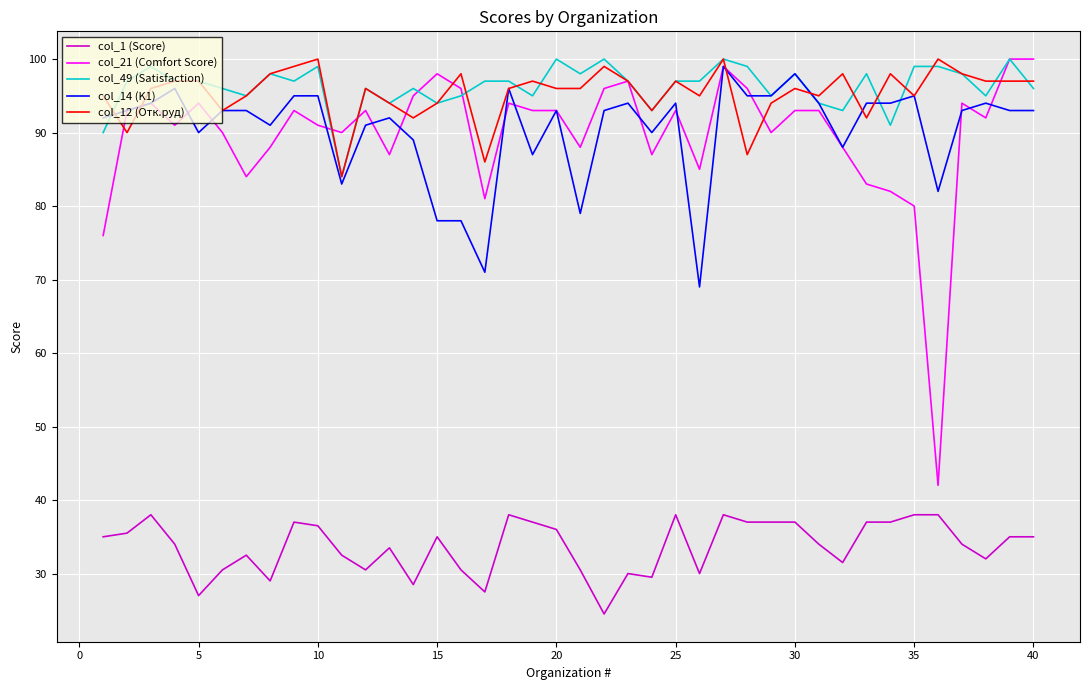

True or false: col_1 (Score) and col_21 (Comfort Score) cross at least once.

False